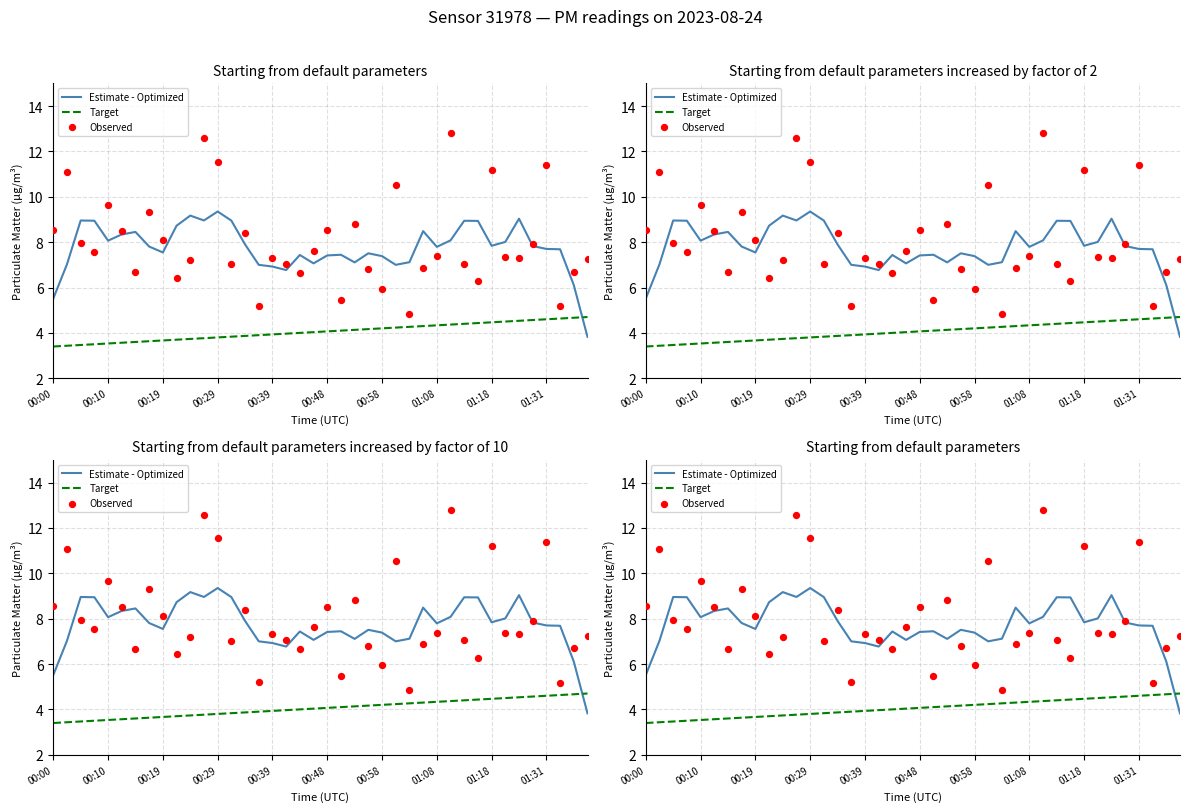

At how many categories does at least one series exceed 9?

11